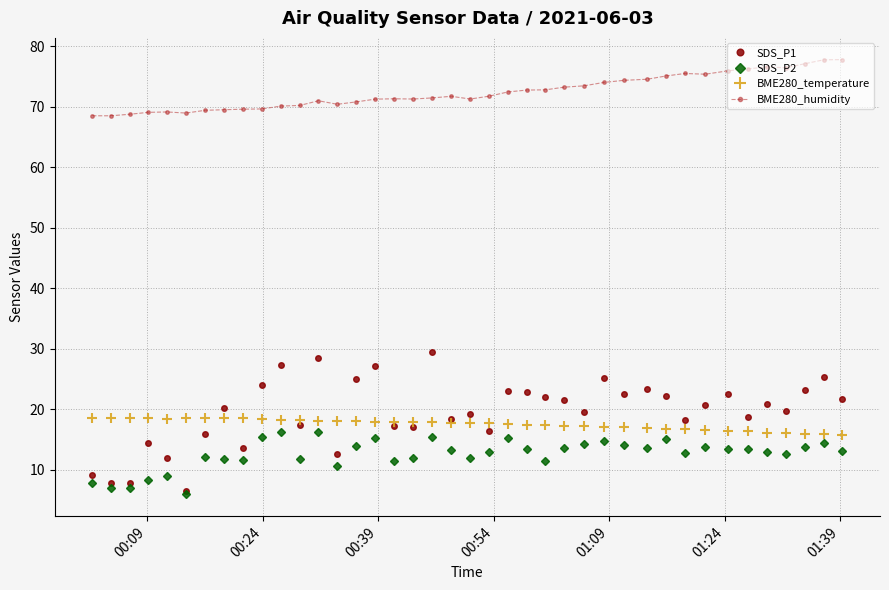

How many series are shown in this chart?

4